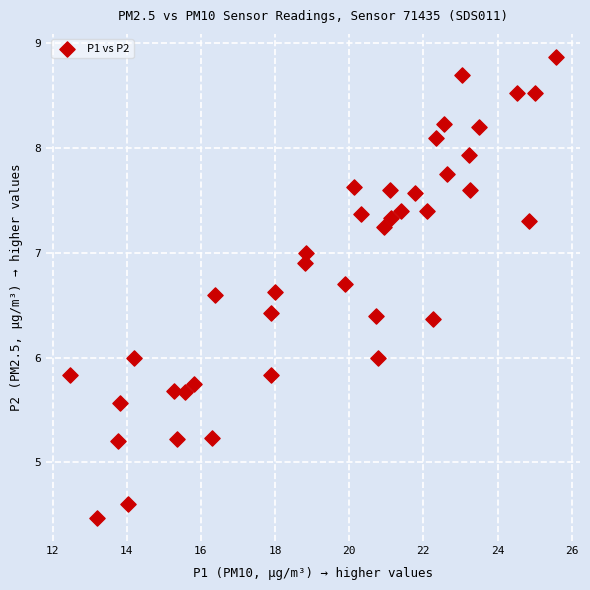

What is the range of Y values (max minus min)?

4.4